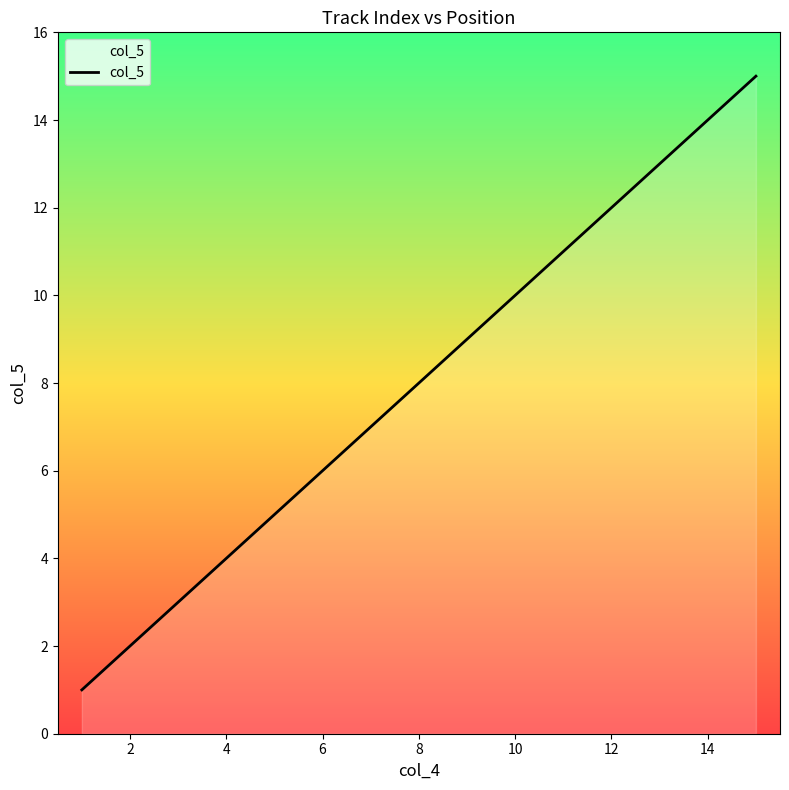

Count the number of categories in the chart.

15